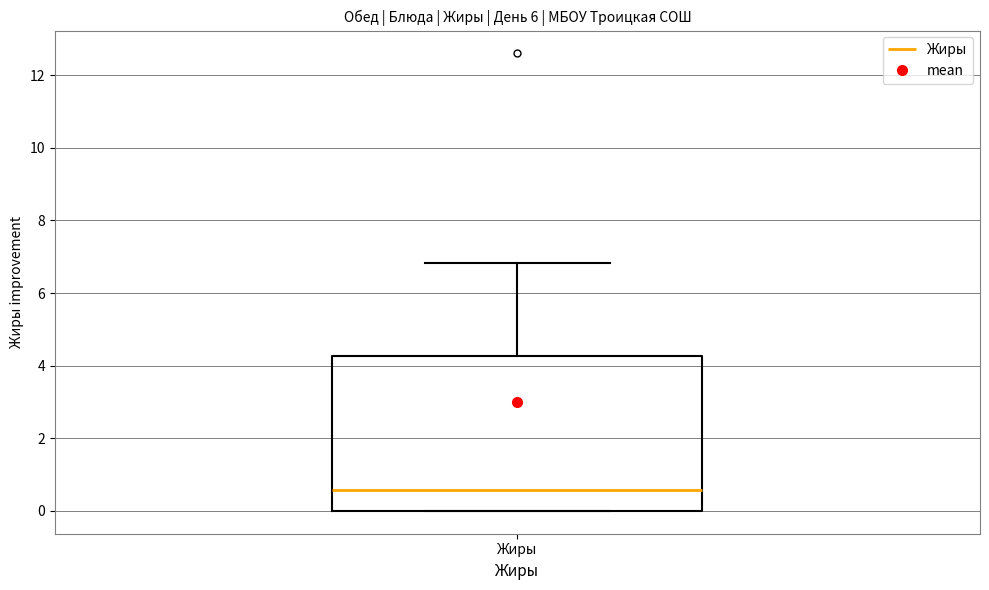

Read this box plot against the y-axis: the position of the median line, the range covered by the box, and the ends of both whiskers. The values are not printed on the chart, so give them approximately, as read against the axis.

median 0.6, box 0.0 to 4.2, whiskers 0.0 to 6.8